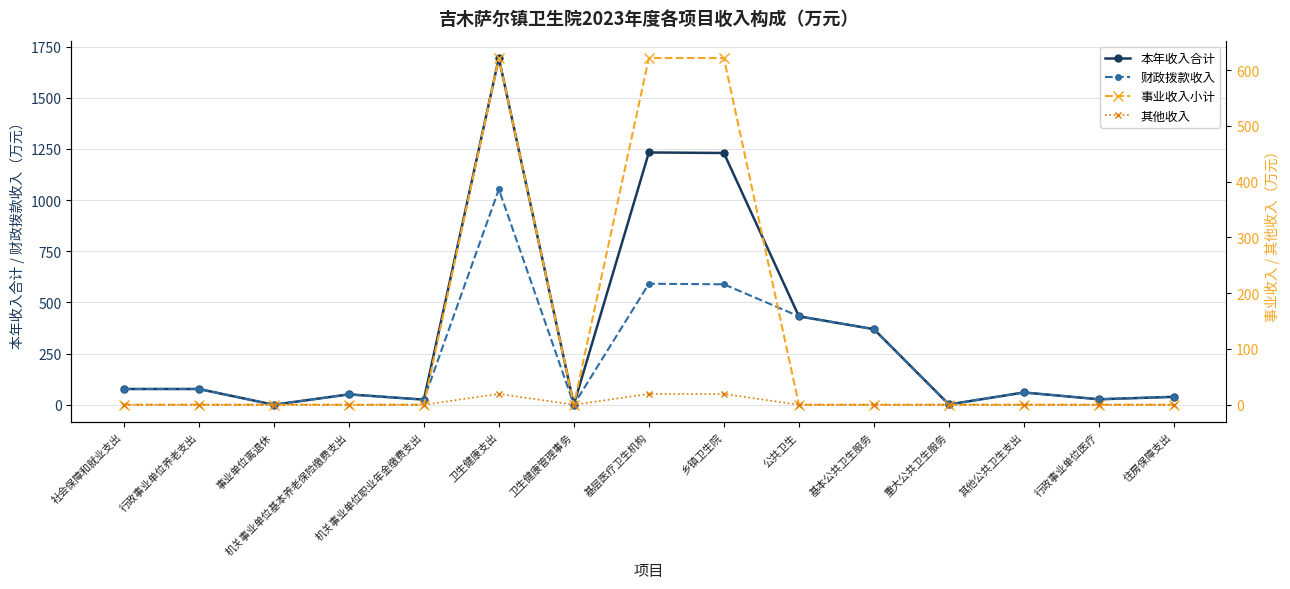

What is the spread (max minus min) of values at 行政事业单位养老支出?

77.7